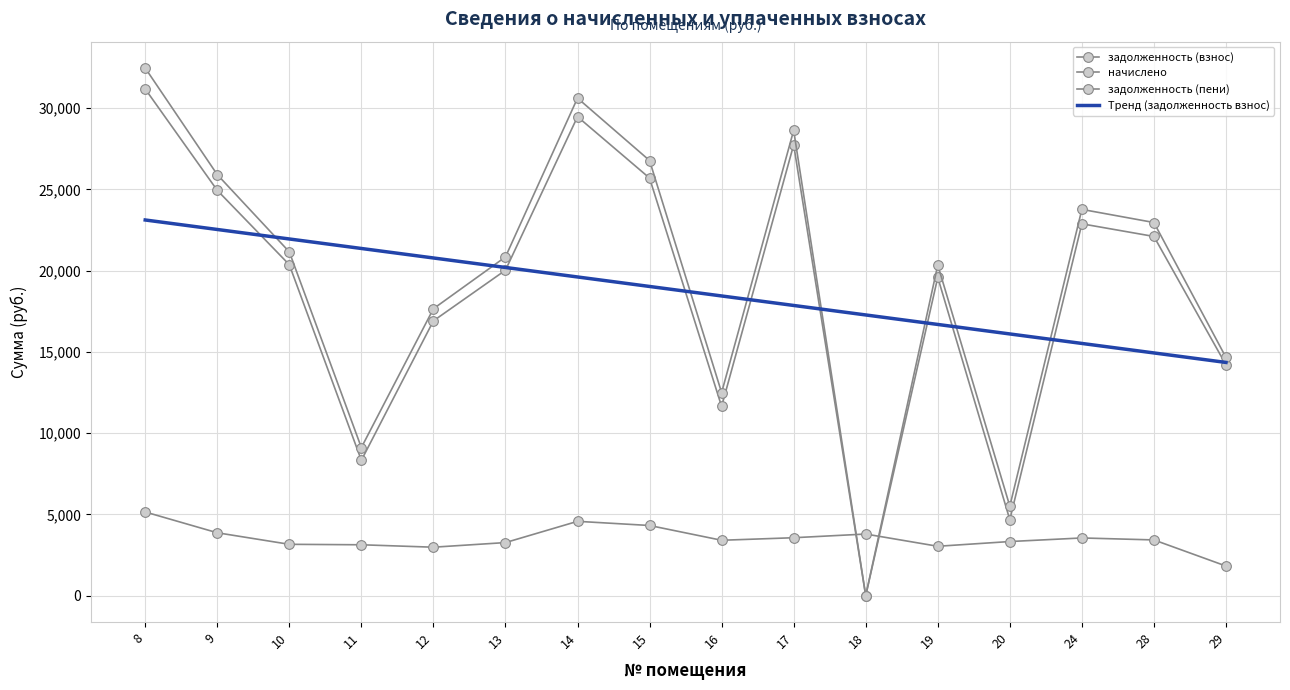

Where do задолженность (взнос) and начислено first cross each other?

17 and 18